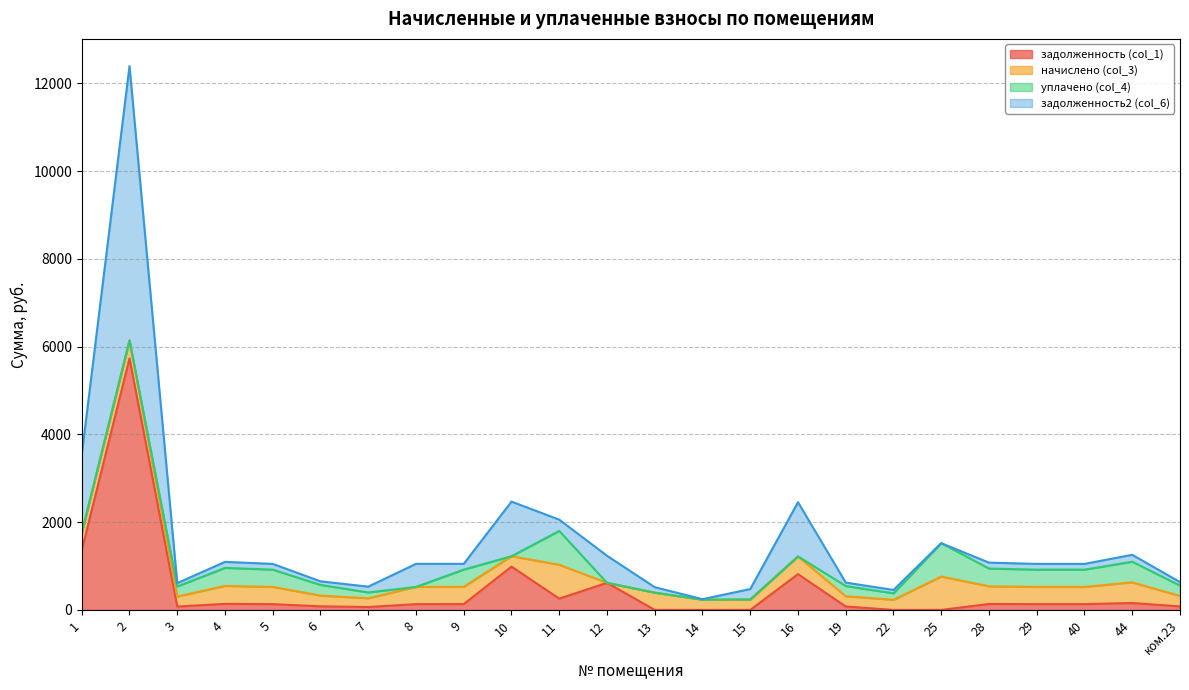

At which category does задолженность (col_1) reach its first local valley?

3